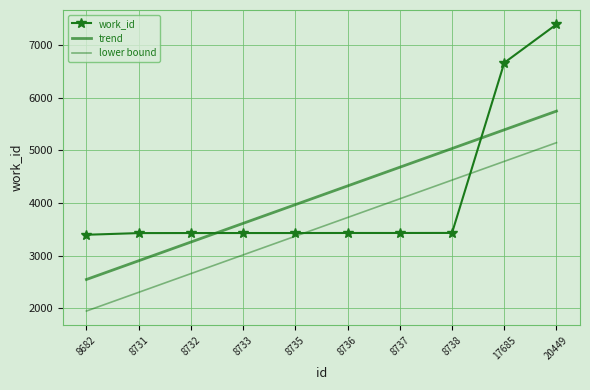

Rank the series at 8682 from lowest to highest value.

lower bound, trend, work_id